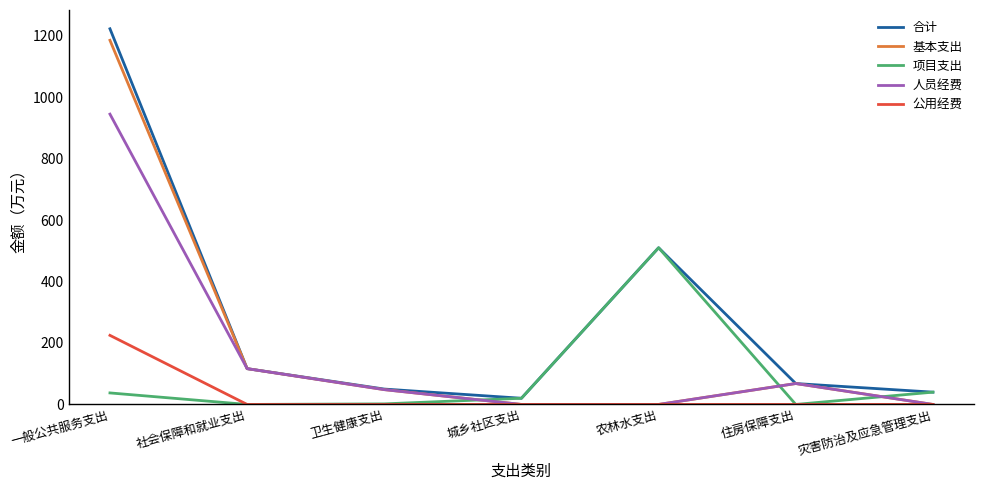

Which category has the highest value in the 基本支出 series?

一般公共服务支出